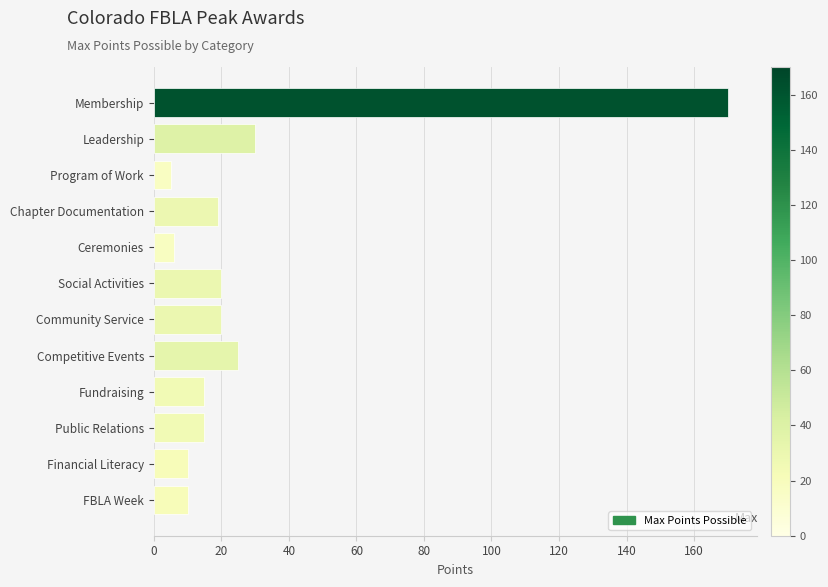

Which has a higher value, Social Activities or Fundraising?

Social Activities